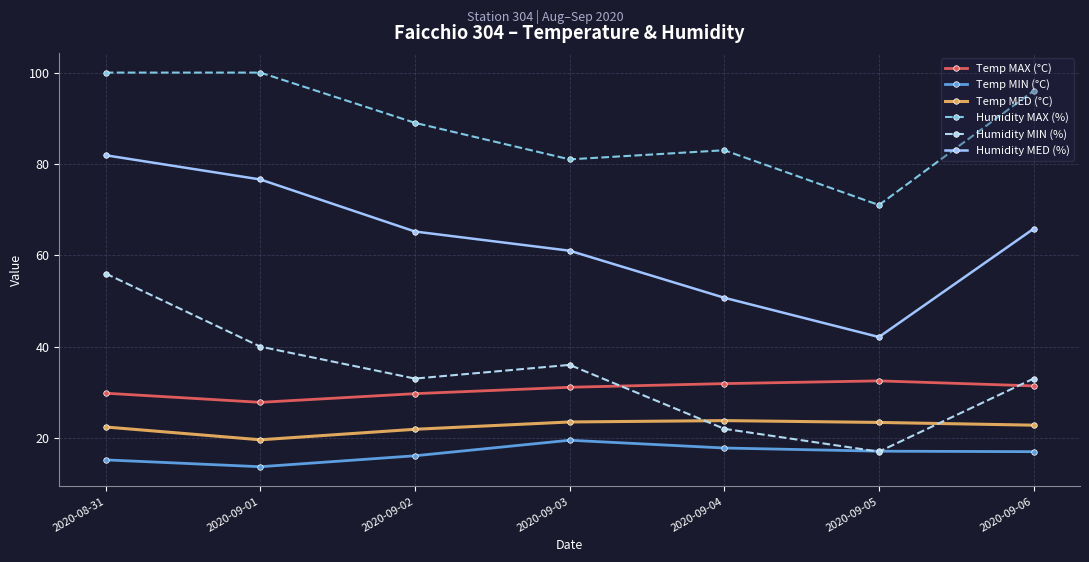

How many interior local valleys does the Humidity MAX (%) series have?

2